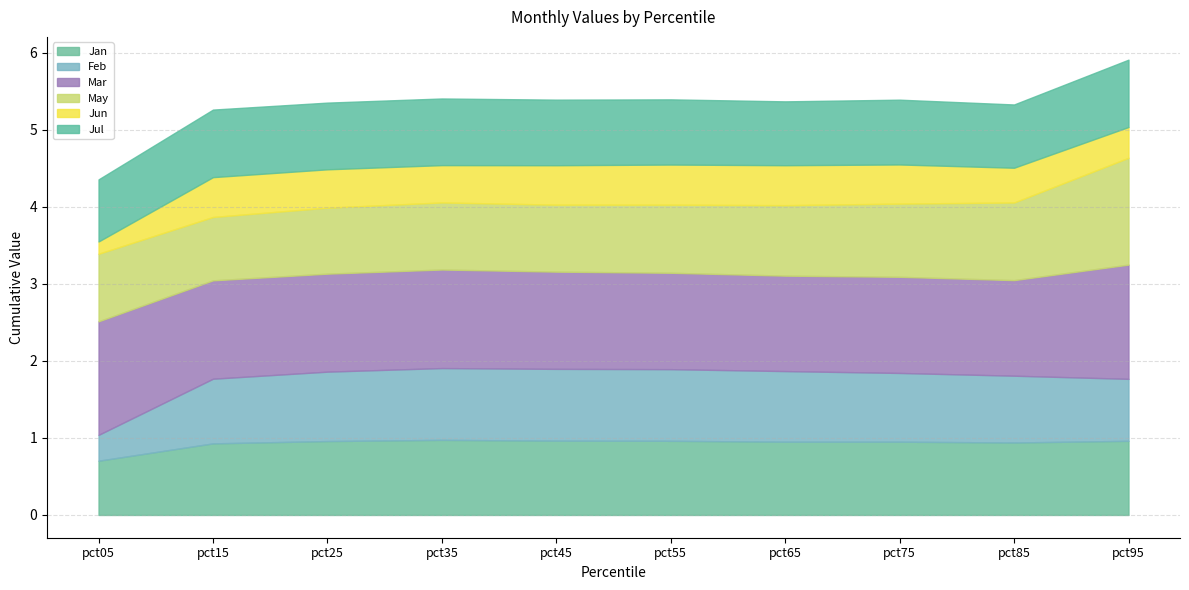

Reading left to right, extract all data points from this chart.

Jan: pct05=0.7	pct15=0.9	pct25=1.0	pct35=1.0	pct45=1.0	pct55=1.0	pct65=1.0	pct75=1.0	pct85=0.9	pct95=1.0
Feb: pct05=0.3	pct15=0.8	pct25=0.9	pct35=0.9	pct45=0.9	pct55=0.9	pct65=0.9	pct75=0.9	pct85=0.9	pct95=0.8
Mar: pct05=1.5	pct15=1.3	pct25=1.3	pct35=1.3	pct45=1.3	pct55=1.3	pct65=1.2	pct75=1.2	pct85=1.2	pct95=1.5
May: pct05=0.9	pct15=0.8	pct25=0.9	pct35=0.9	pct45=0.9	pct55=0.9	pct65=0.9	pct75=0.9	pct85=1.0	pct95=1.4
Jun: pct05=0.2	pct15=0.5	pct25=0.5	pct35=0.5	pct45=0.5	pct55=0.5	pct65=0.5	pct75=0.5	pct85=0.5	pct95=0.4
Jul: pct05=0.8	pct15=0.9	pct25=0.9	pct35=0.9	pct45=0.9	pct55=0.8	pct65=0.8	pct75=0.8	pct85=0.8	pct95=0.9